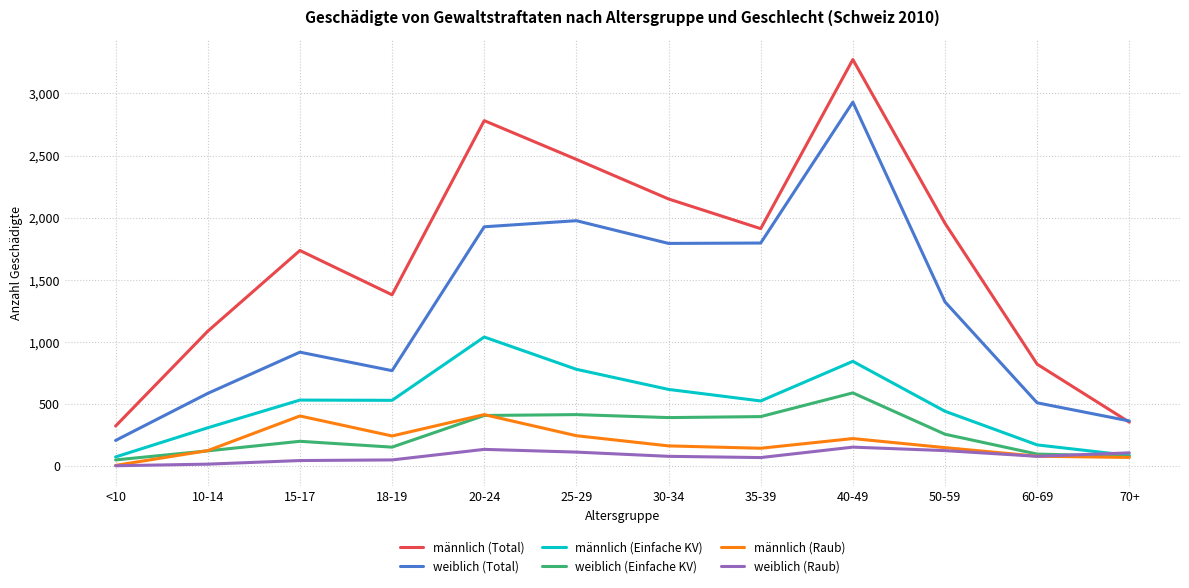

At which label is weiblich (Total) closest to 1567?

30-34